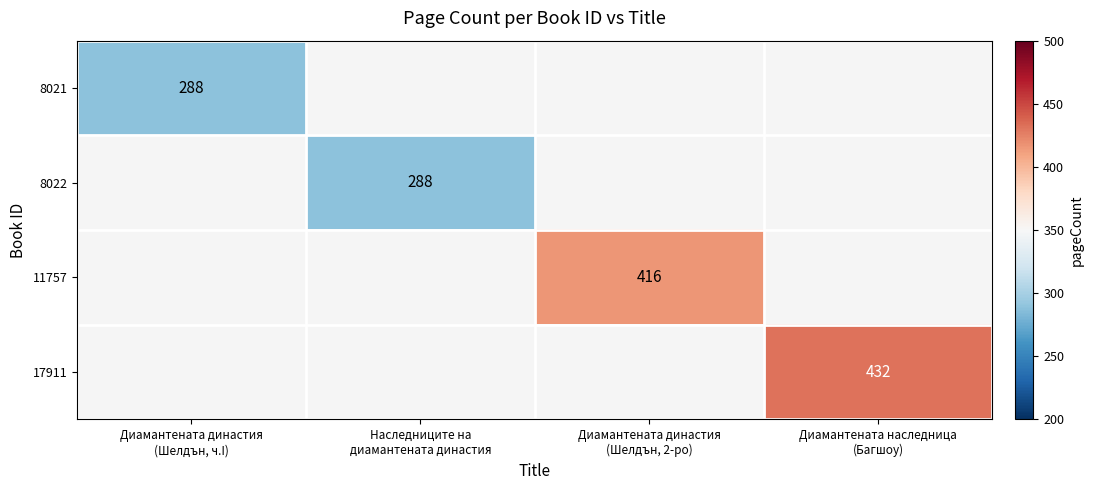

What is the highest value of the 8021 series?

288.0